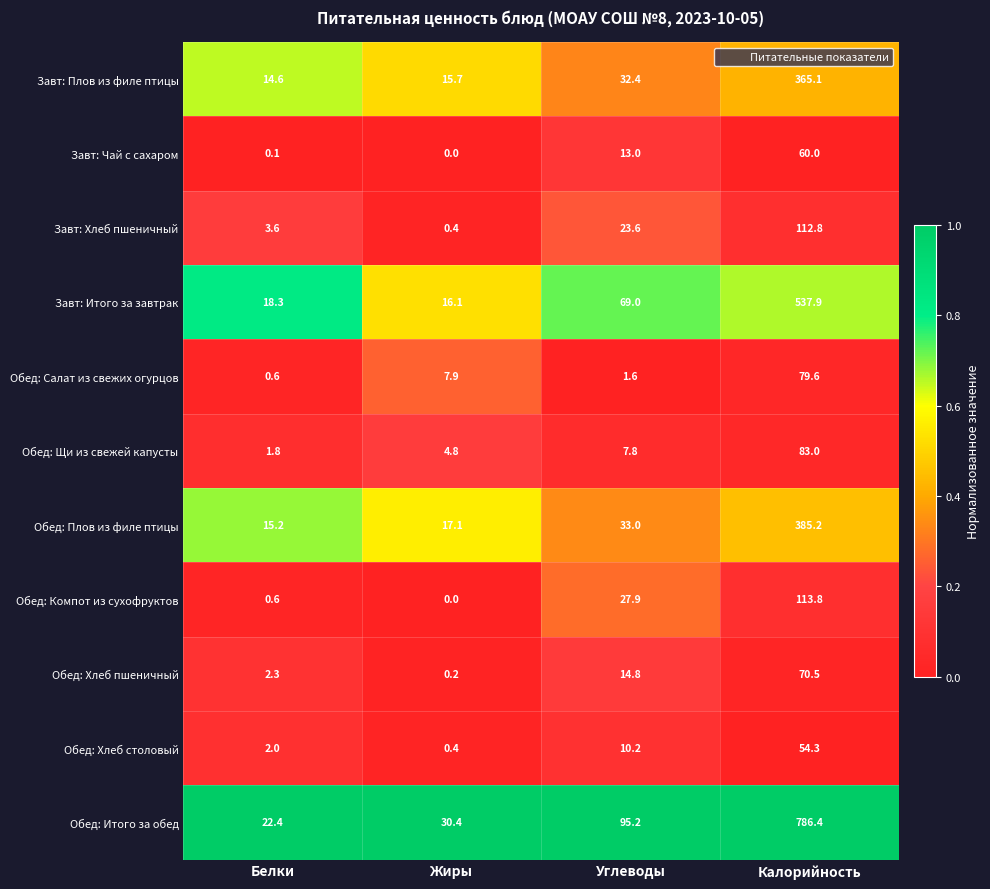

What is the sum of all Завт: Итого за завтрак values?

641.3